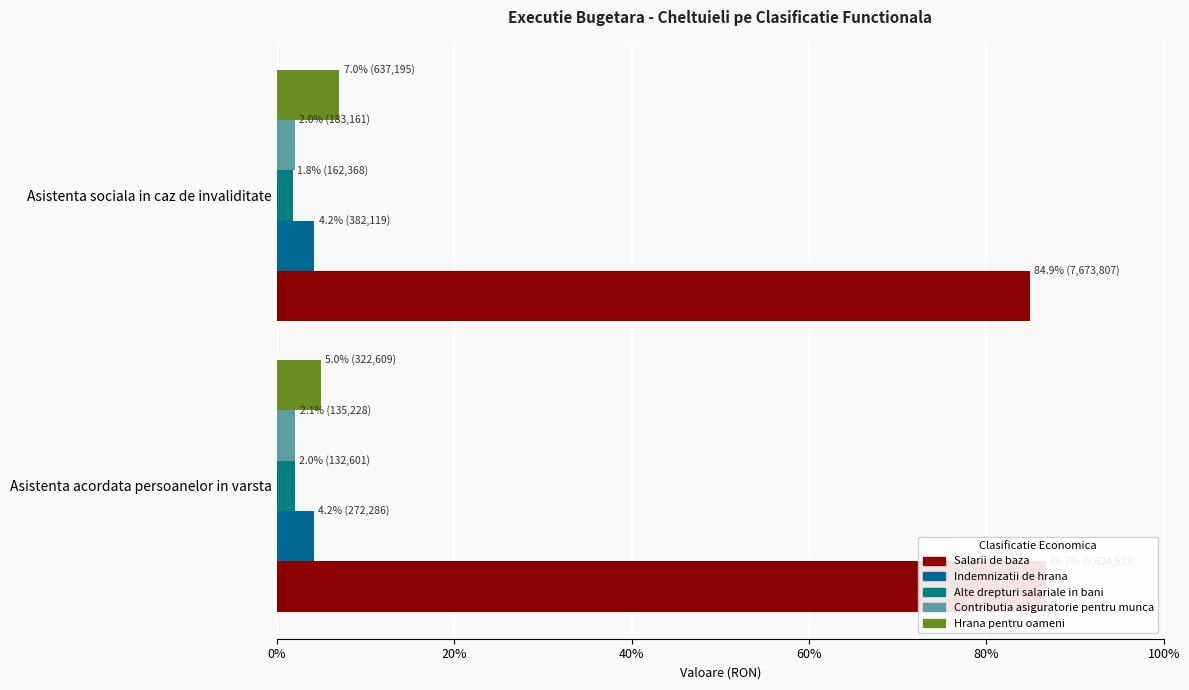

Reading left to right, list all the values displayed in this chart.

Salarii de baza: 86.7	84.9
Indemnizatii de hrana: 4.2	4.2
Alte drepturi salariale in bani: 2.0	1.8
Contributia asiguratorie pentru munca: 2.1	2.0
Hrana pentru oameni: 5.0	7.0